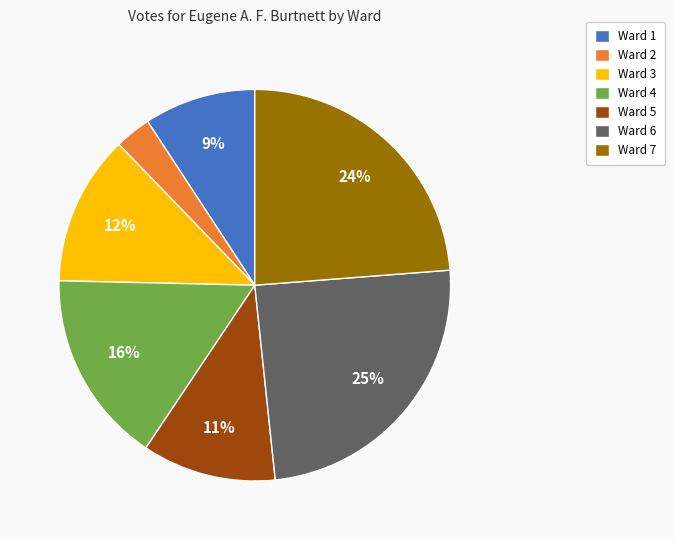

Is it true that Ward 5 is 11% of the pie?

True